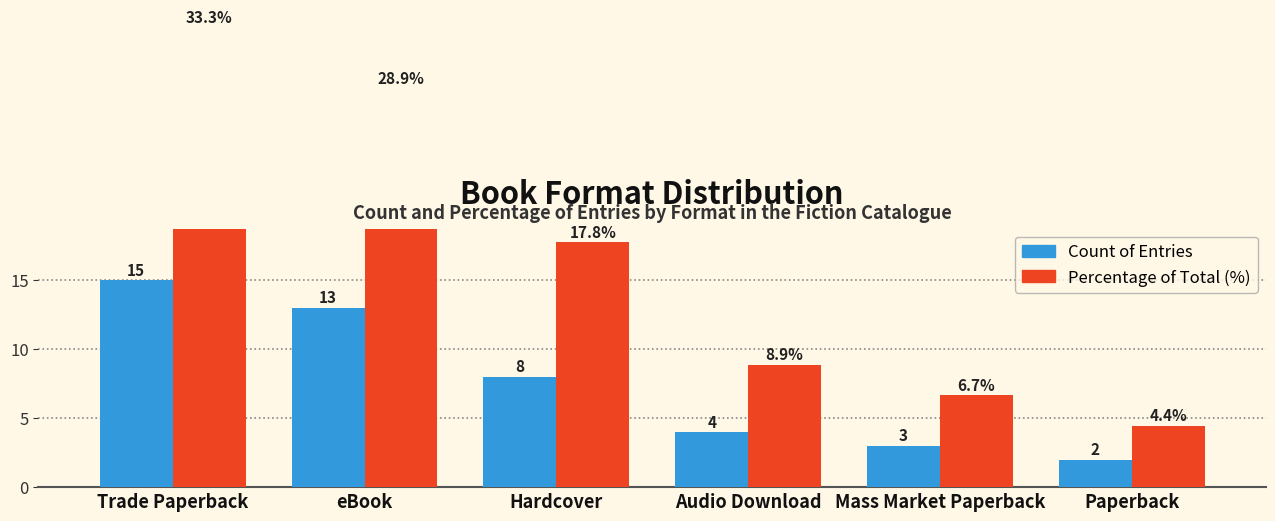

Rank the series by their maximum value, from highest to lowest.

Percentage (%), Count of Entries